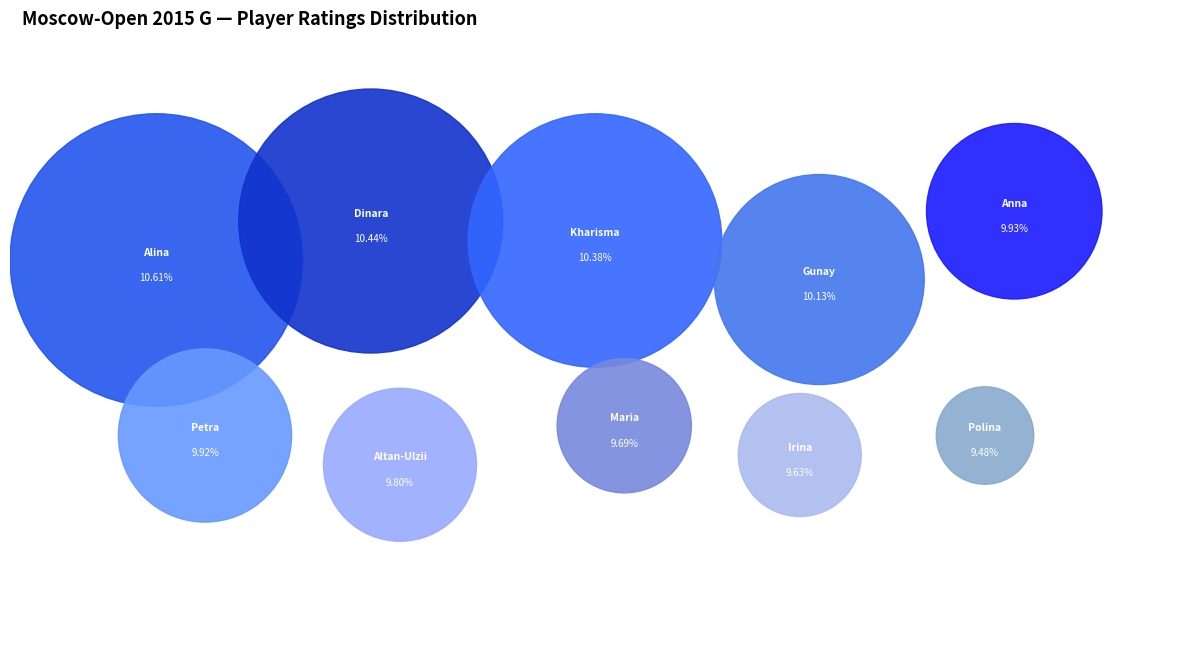

The Enkhtuul Altan-Ulzii slice represents 25% of the pie. True or false?

False